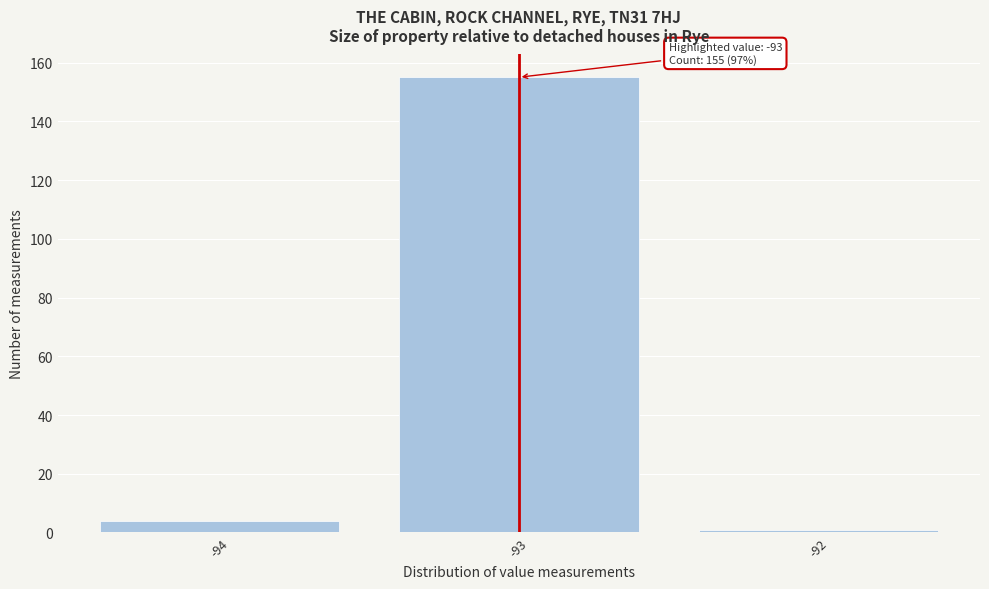

Reading left to right, extract all data points from this chart.

-94=4	-93=155	-92=1